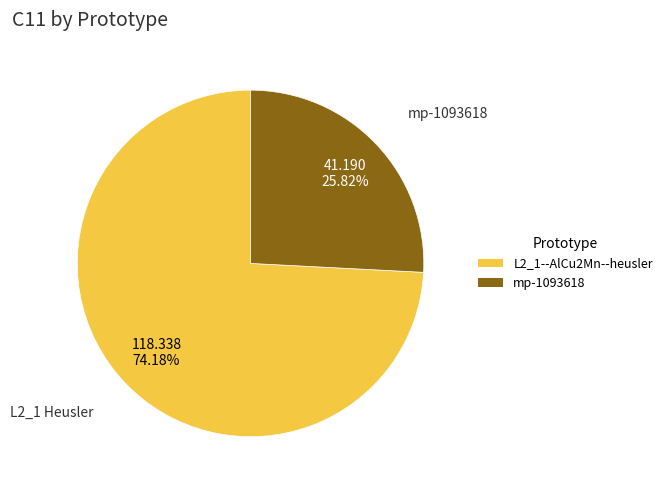

To the nearest percent, what percentage of the pie is mp-1093618?

26%